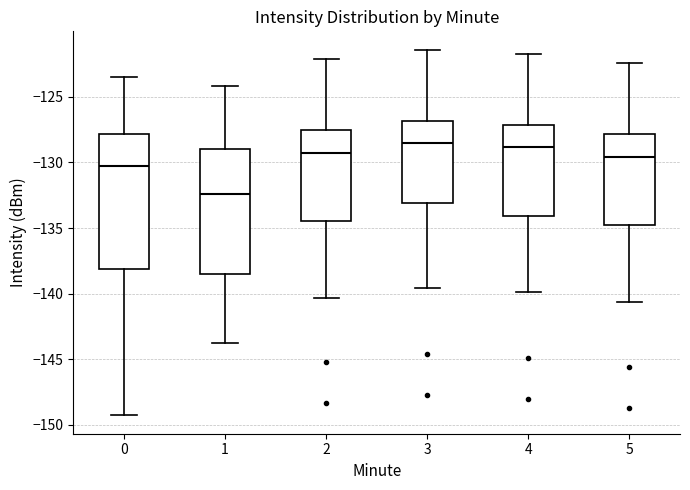

Which box is the tallest, from its lower edge to its upper edge?

0